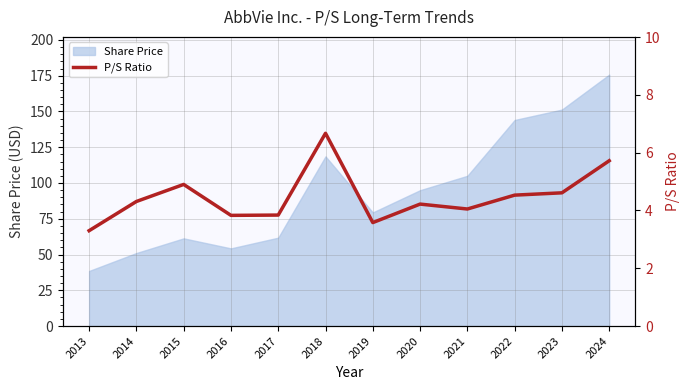

What is the value of the 6th point from the left?

6.7